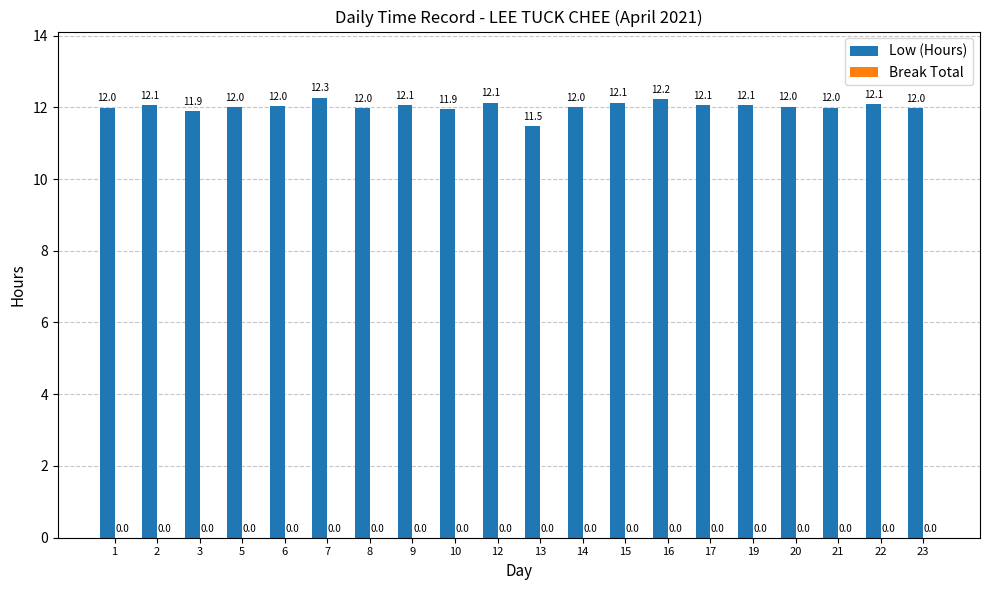

Between 8 and 15, which is larger?

15